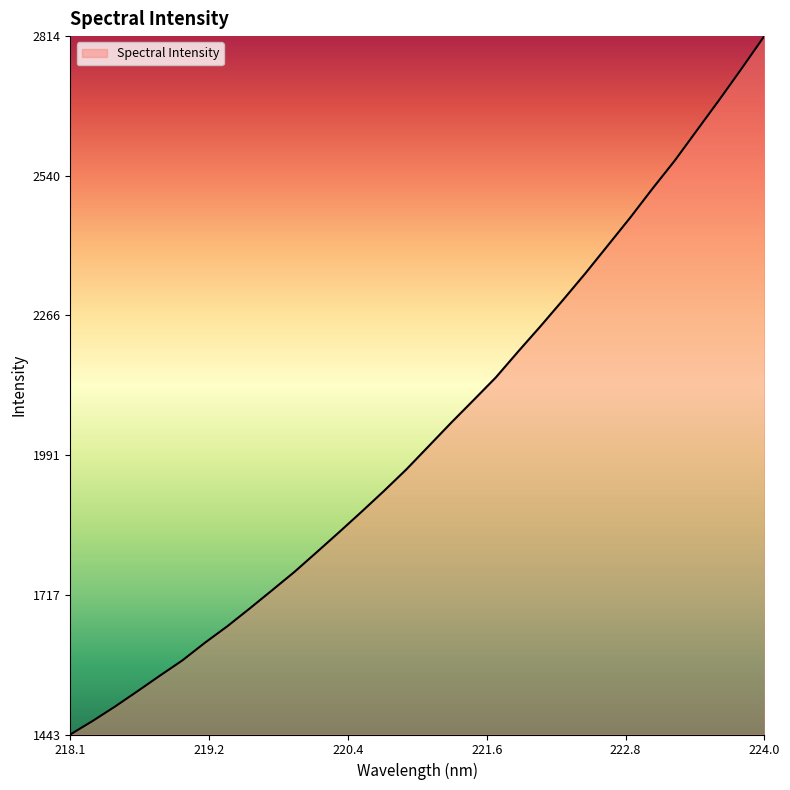

What is the difference between the maximum and minimum values?

1371.3